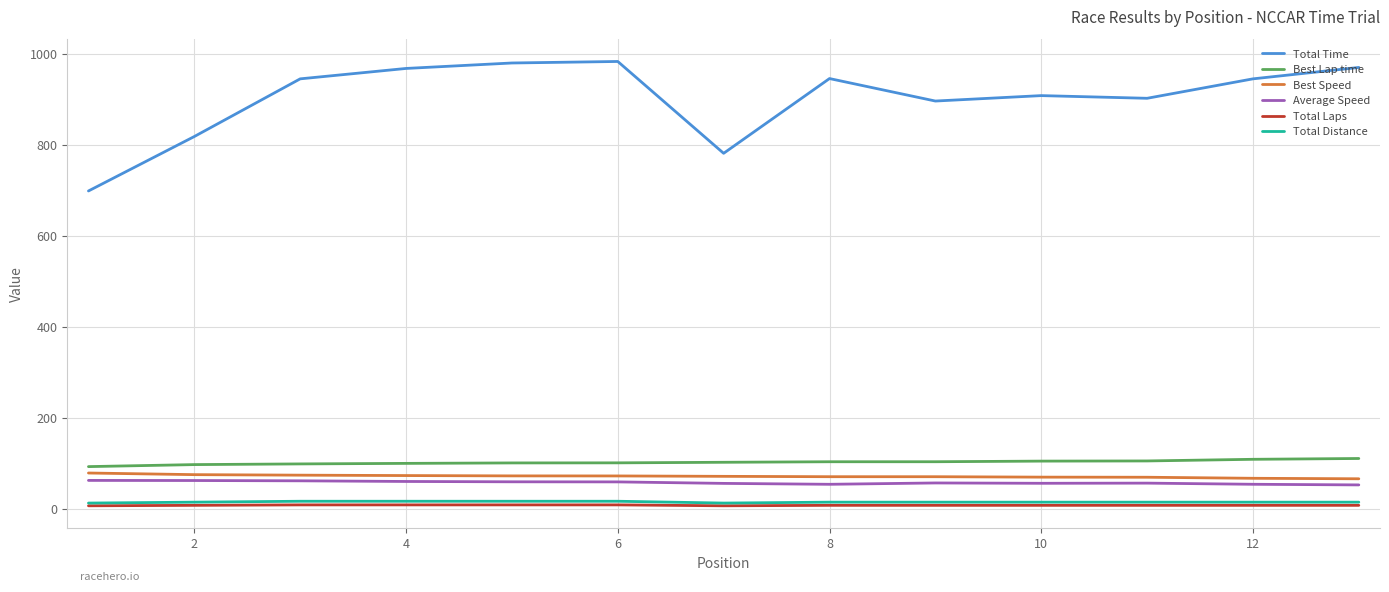

Which series has the widest spread of values?

Total Time